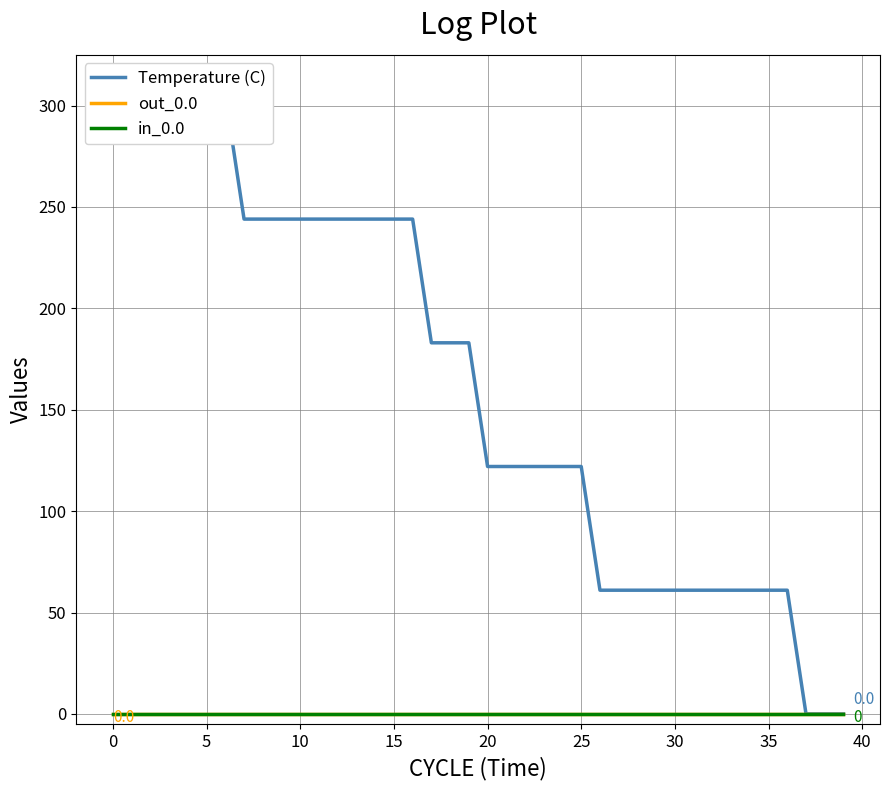

What are all the series names shown in the legend?

Temperature (C), out_0.0, in_0.0